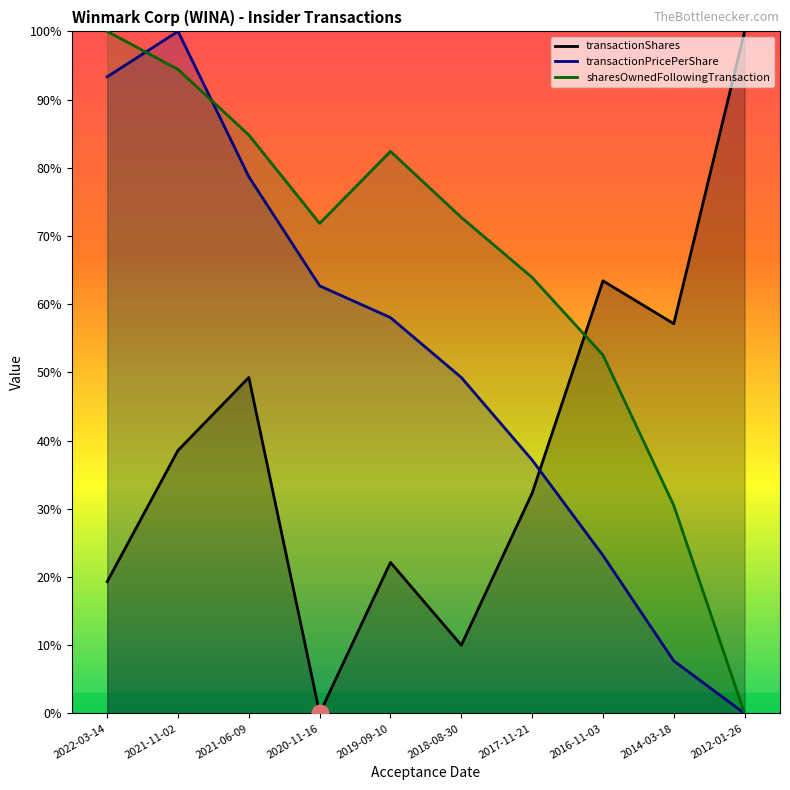

Where does the transactionShares series first go above 38?

2021-11-02